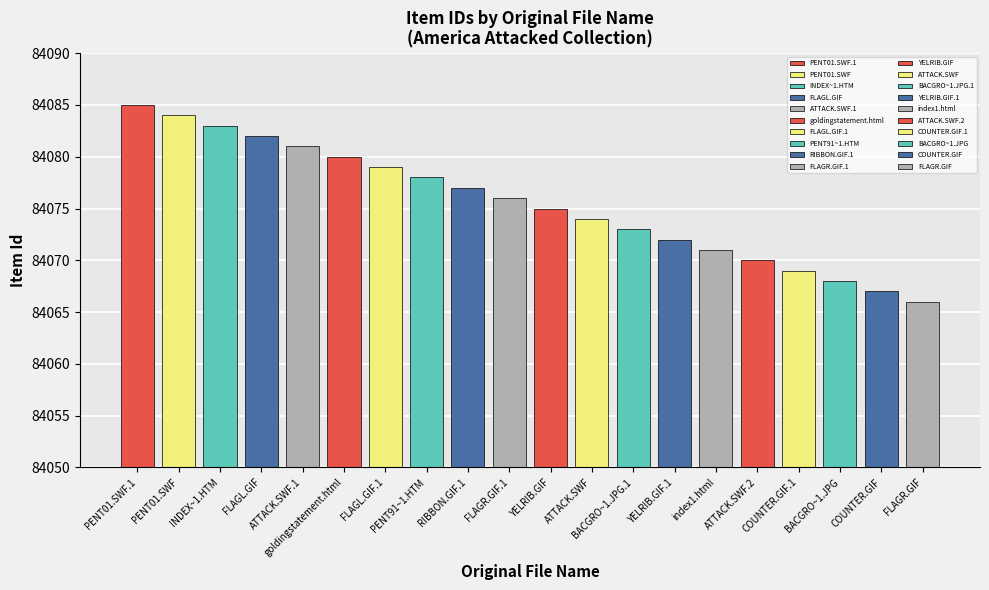

Reading right to left, extract all data points from this chart.

84066	84067	84068	84069	84070	84071	84072	84073	84074	84075	84076	84077	84078	84079	84080	84081	84082	84083	84084	84085